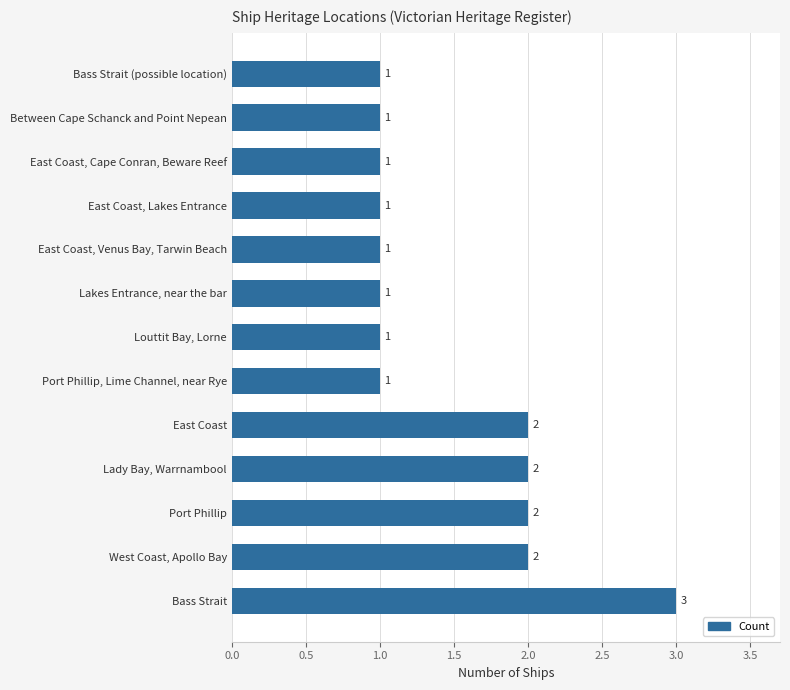

Approximately how many times larger is the value at East Coast, Lakes Entrance compared to Port Phillip?

0.5